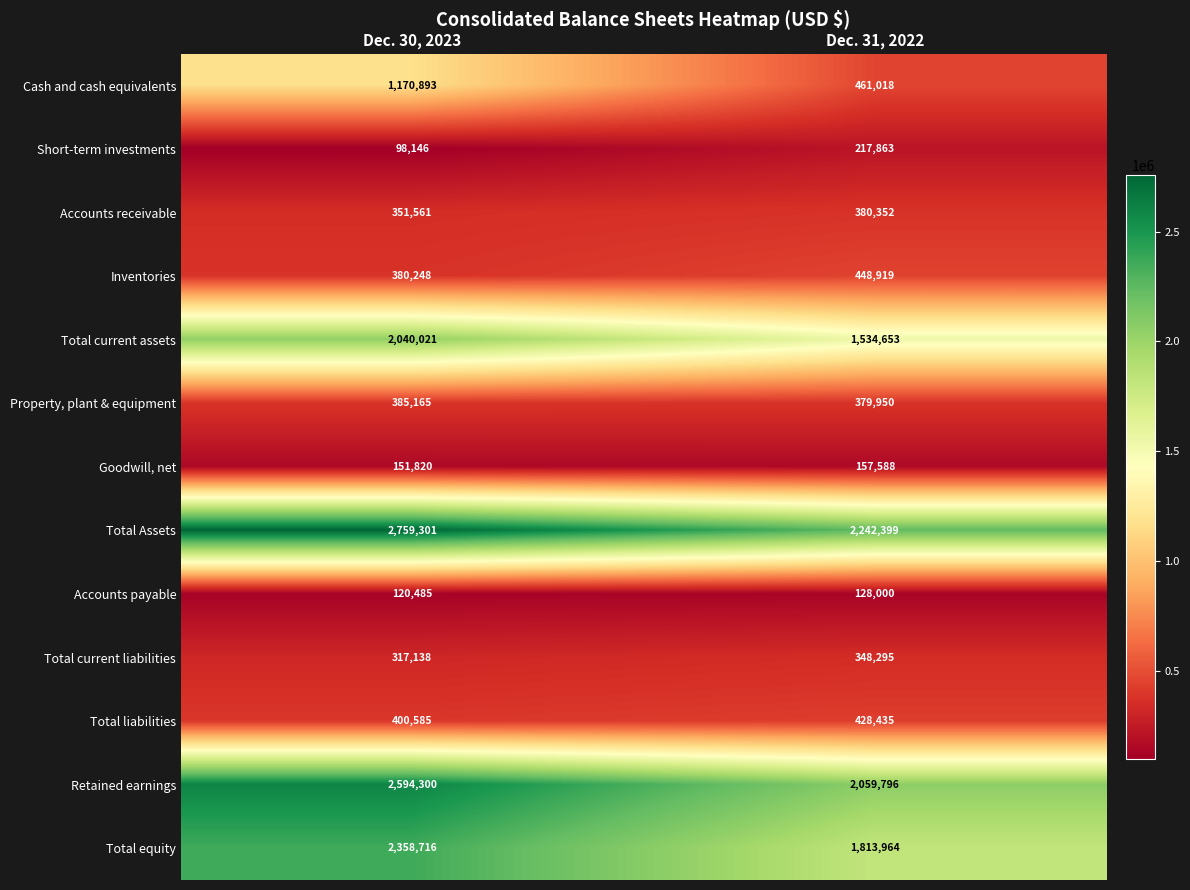

What is the difference between the highest and lowest values at Dec. 30, 2023?

2661155